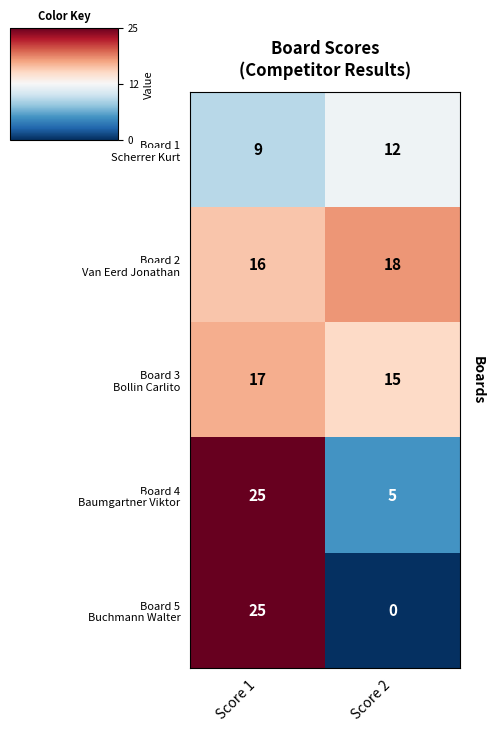

At which category is the sum across all series the highest?

Score 1